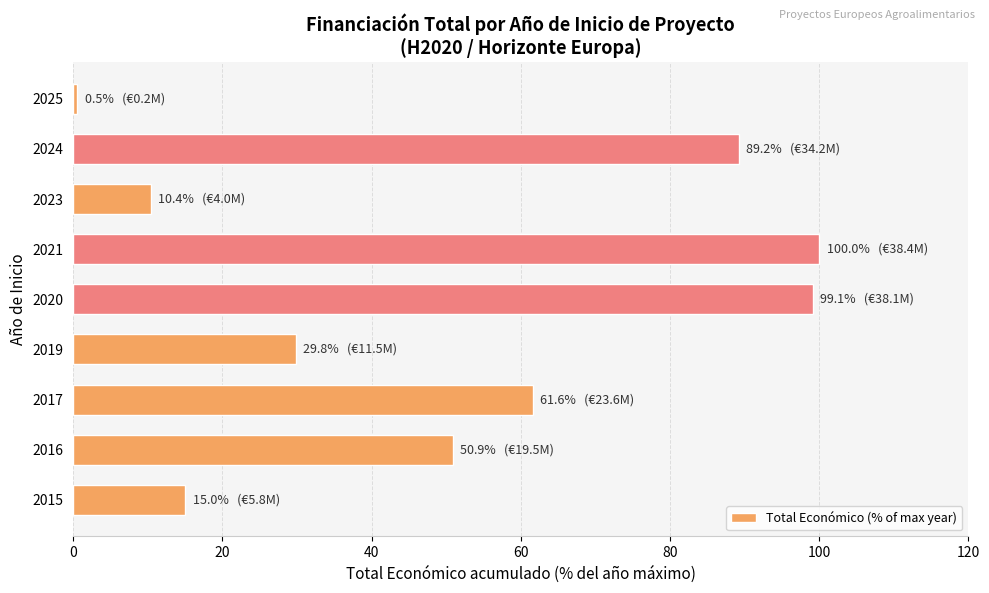

Which has a higher value, 2021 or 2024?

2021